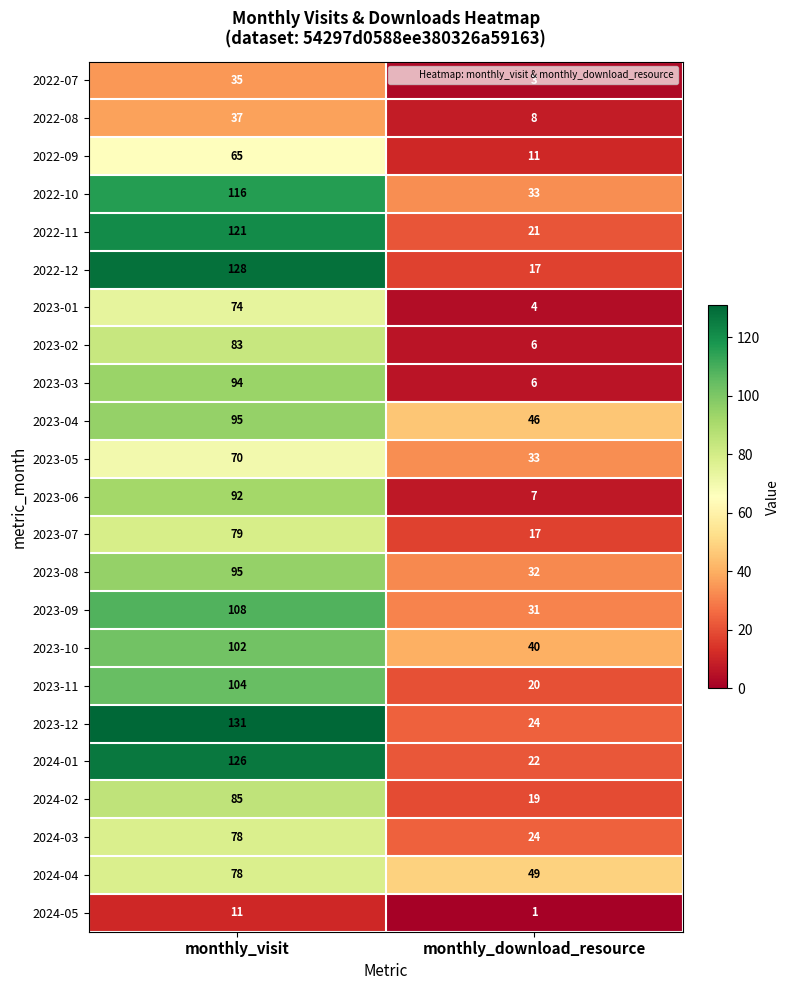

What is the maximum value for 2023-07?

79